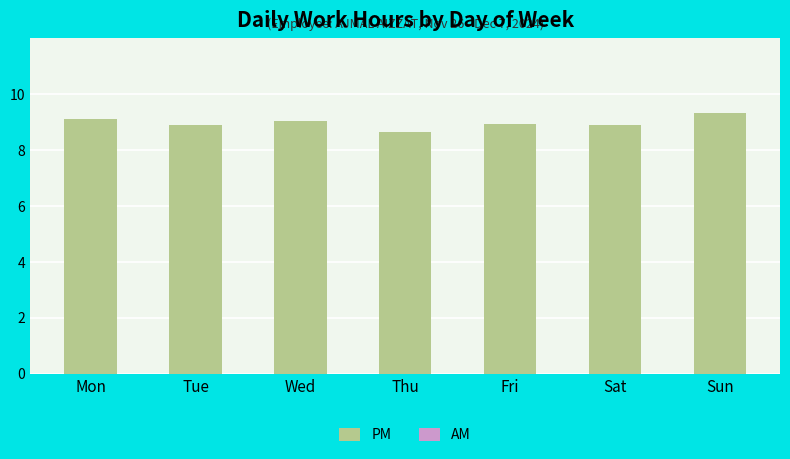

Is it true that the value at Mon is 9.1?

True